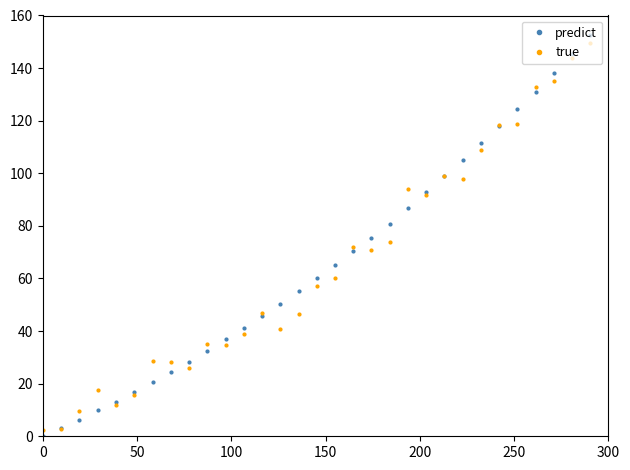

What is the maximum value for predict?

160.0